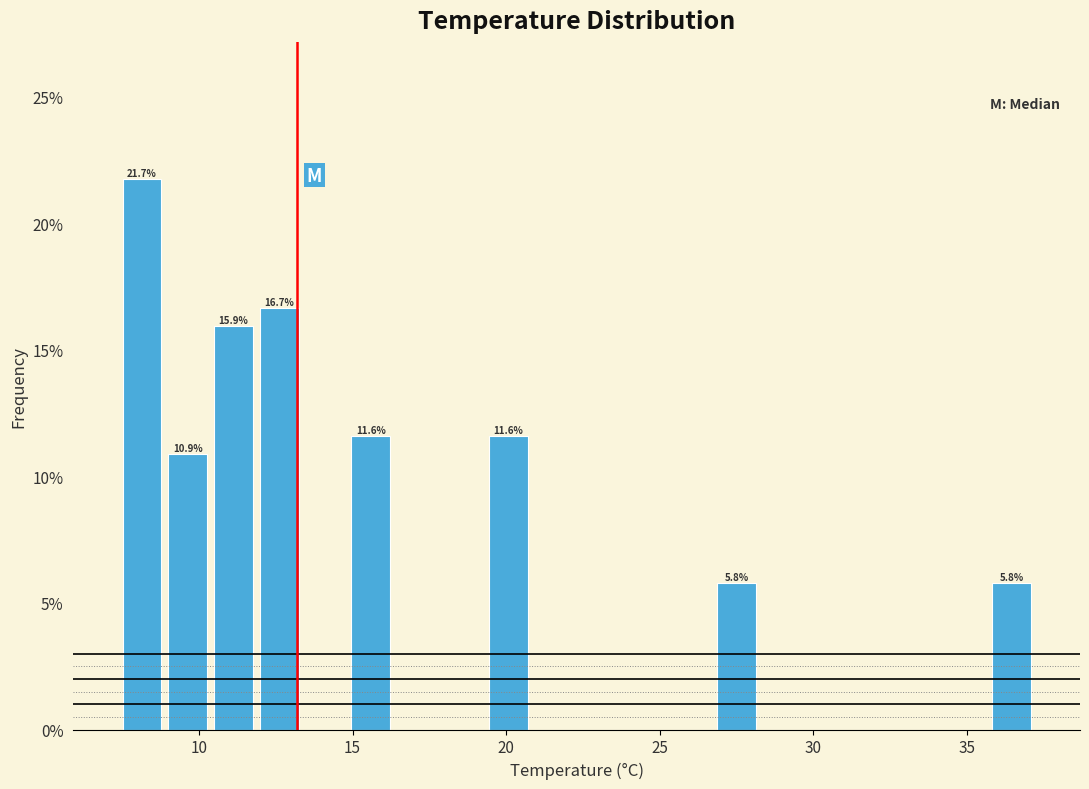

Around what value on the x-axis is the tallest bar? Give the approximate position of its centre, as read against the axis.

8.0